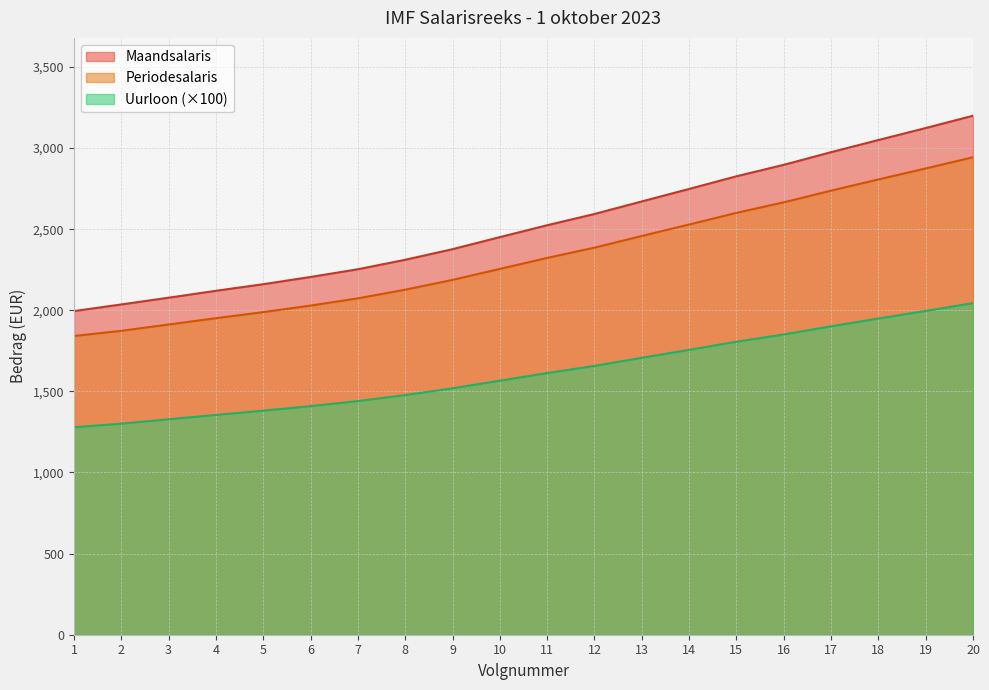

How many data points in Maandsalaris are less than 2524?

10